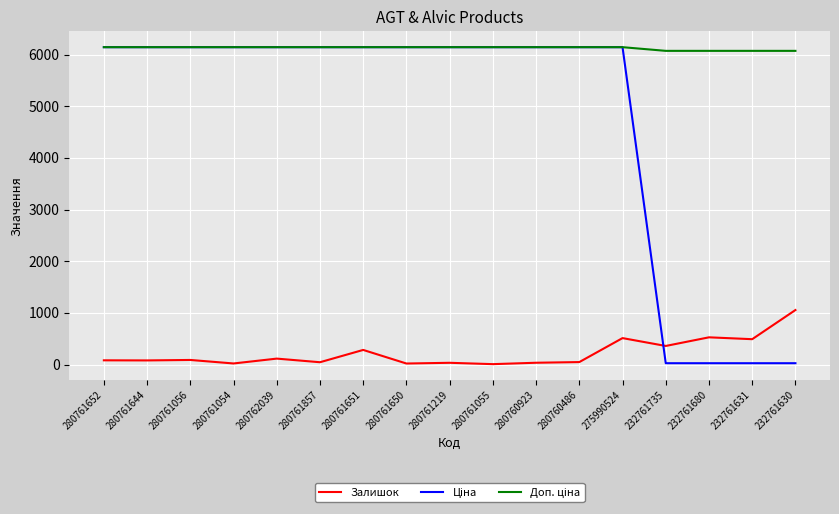

At how many categories does at least one series exceed 4382?

17